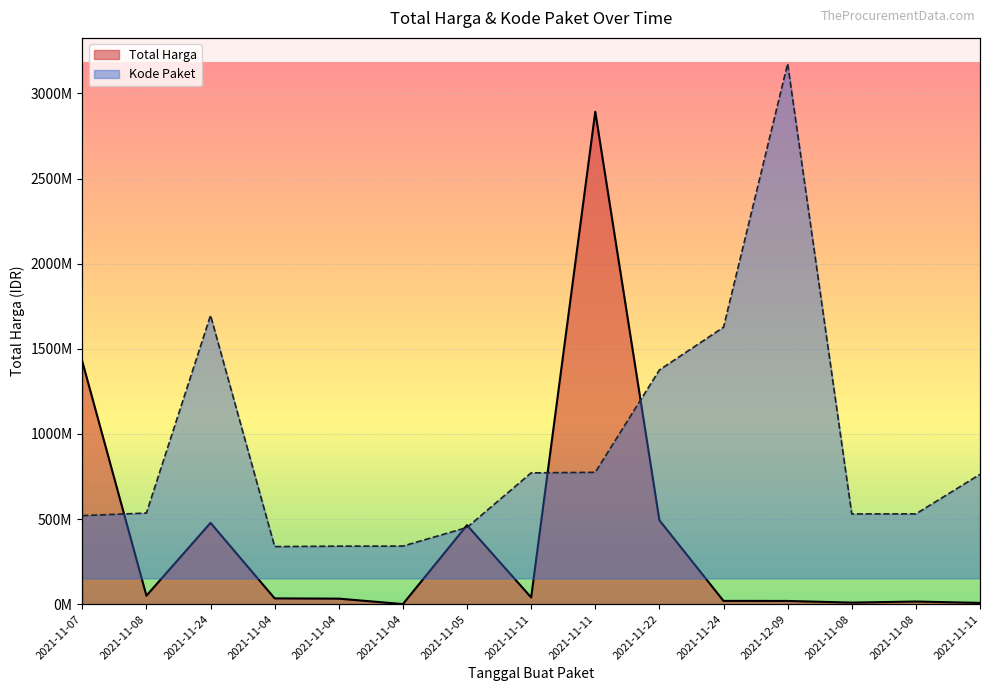

Reading right to left, what are all the values shown in this chart?

Total Harga: 7401240.0	15513960.0	9180000.0	18900000.0	19175000.0	493000000.0	2892122000.0	39440000.0	464002100.0	577875.0	32441200.0	34000000.0	477600000.0	49730040.0	1425867900.0
Kode Paket: 351029220.6	217519559.0	217381115.7	1735273200.0	846756836.7	702612214.3	357750012.4	355811806.5	171820692.0	109093301.9	108816415.4	107356468.1	886704014.9	220363939.0	211730112.9